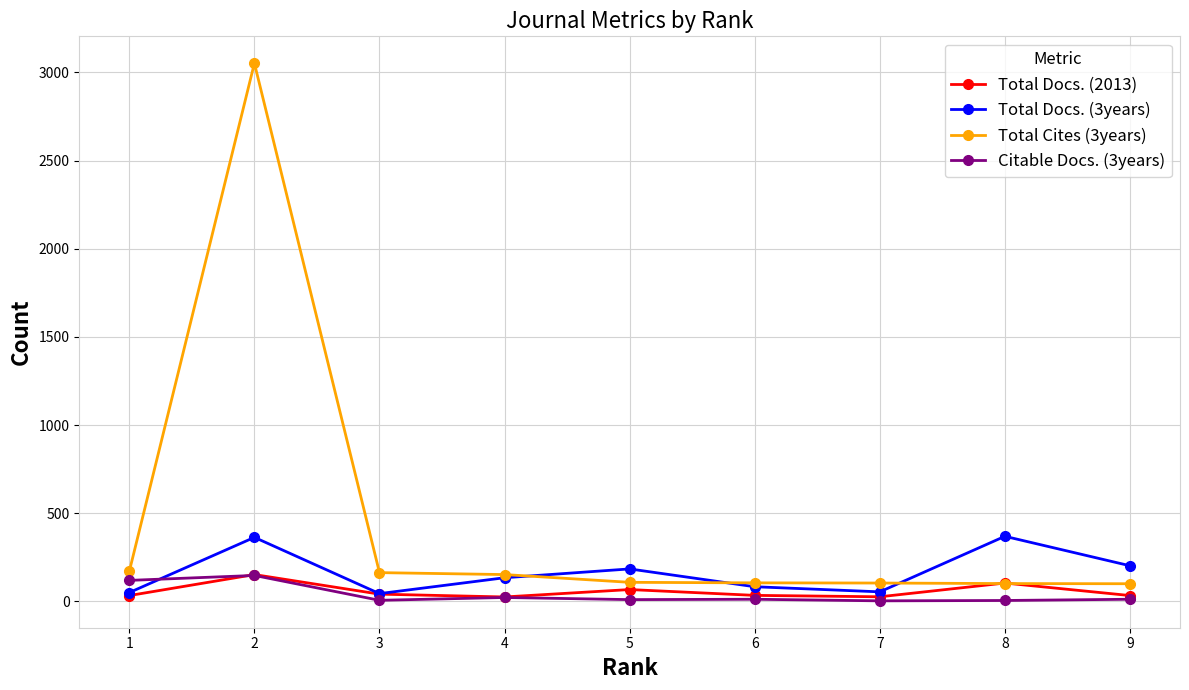

True or false: Total Cites (3years) and Citable Docs. (3years) intersect in this chart.

False